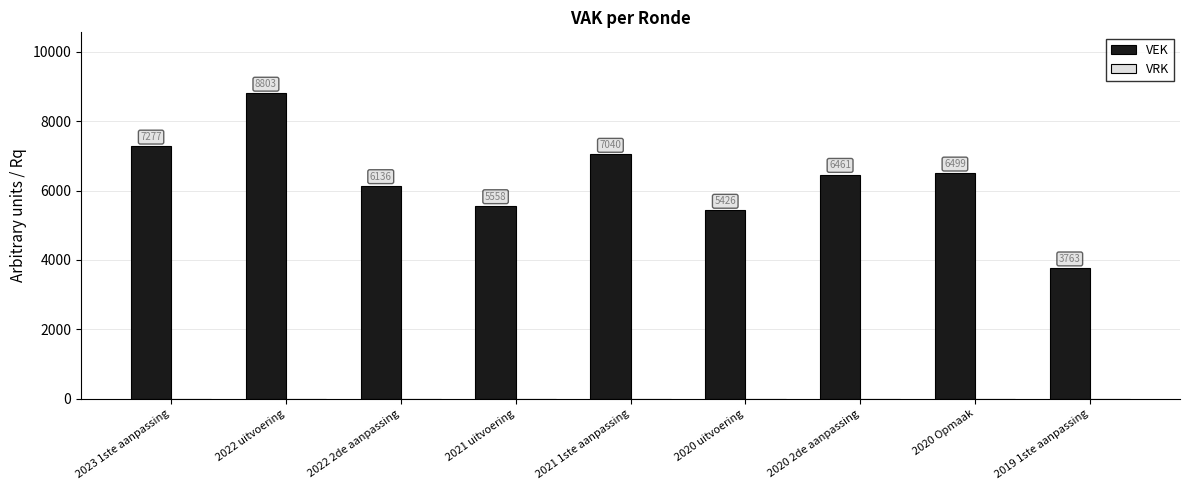

Rank the categories by value from highest to lowest.

2022 uitvoering, 2023 1ste aanpassing, 2021 1ste aanpassing, 2020 Opmaak, 2020 2de aanpassing, 2022 2de aanpassing, 2021 uitvoering, 2020 uitvoering, 2019 1ste aanpassing